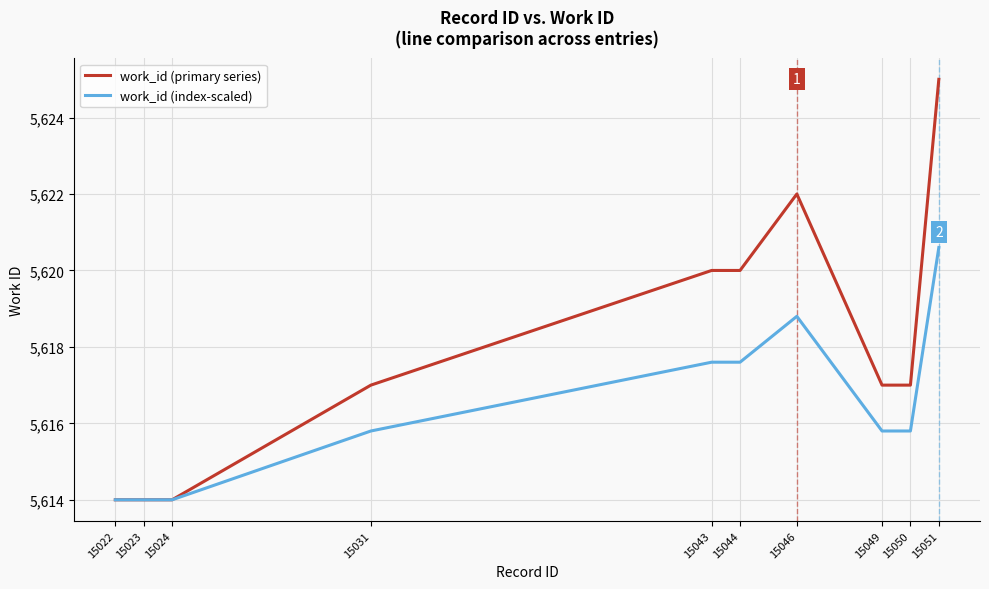

Rank the series at 15031 from highest to lowest value.

work_id (primary series), work_id (index-scaled)